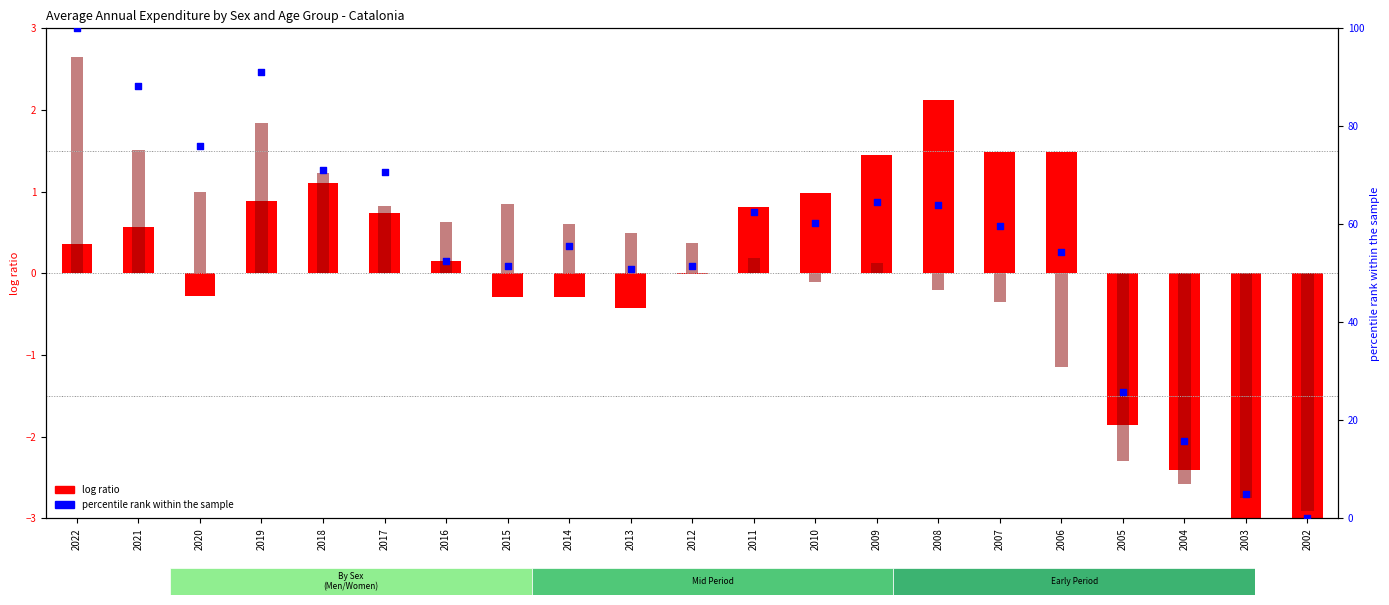

Between 2010 and 2004, which is larger?

2010